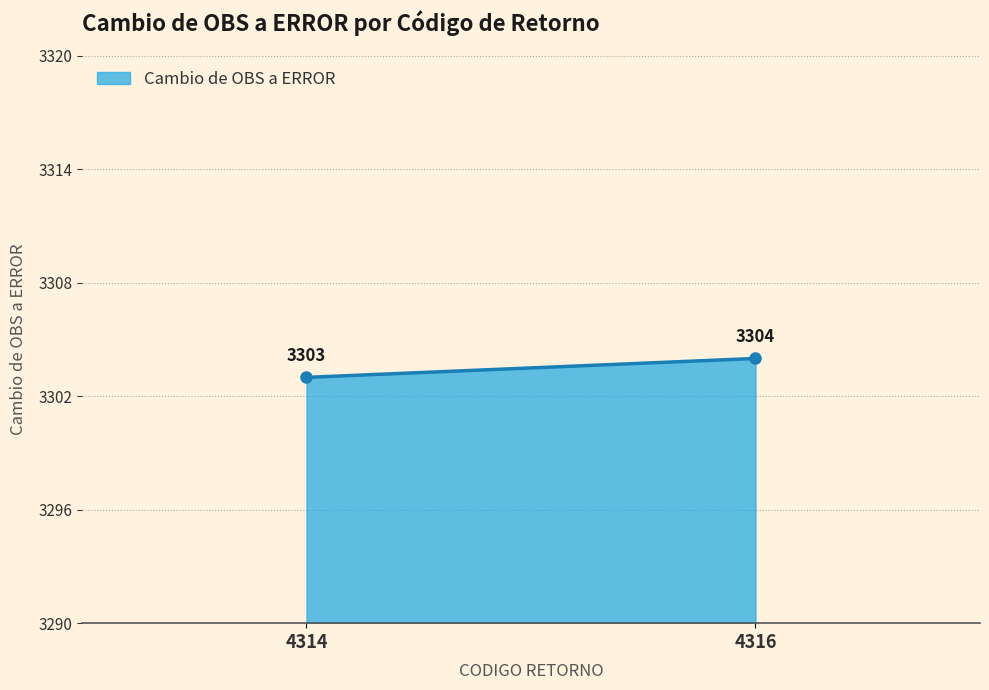

Approximately how many times larger is the value at 4316 compared to 4314?

1.0